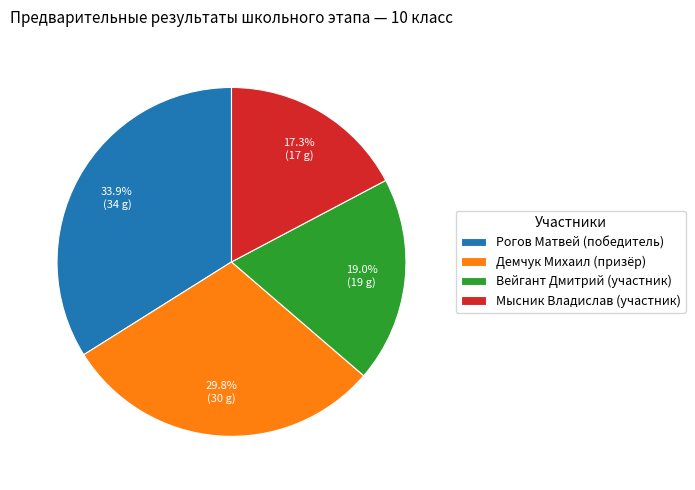

Count the number of slices in the pie.

4